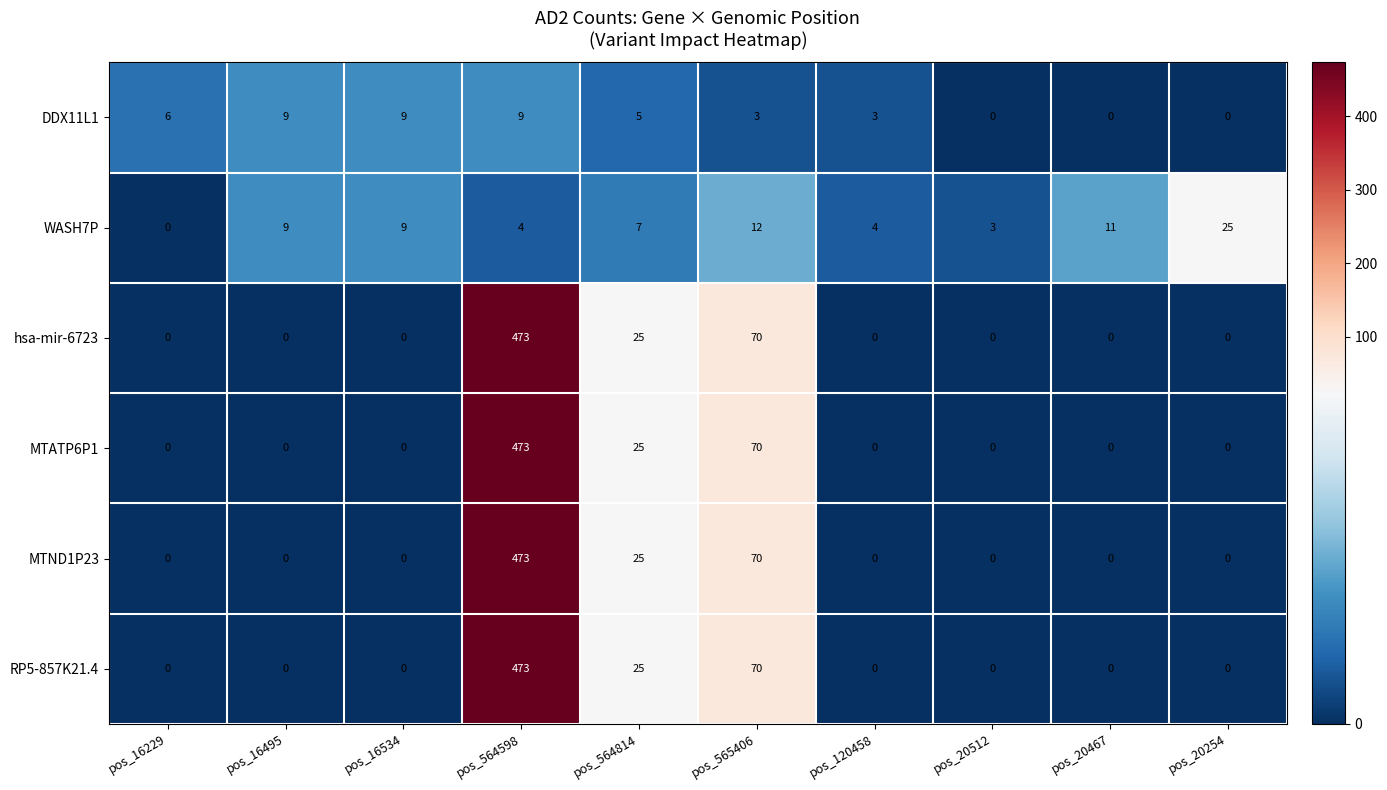

At which label is RP5-857K21.4 closest to 236?

pos_565406